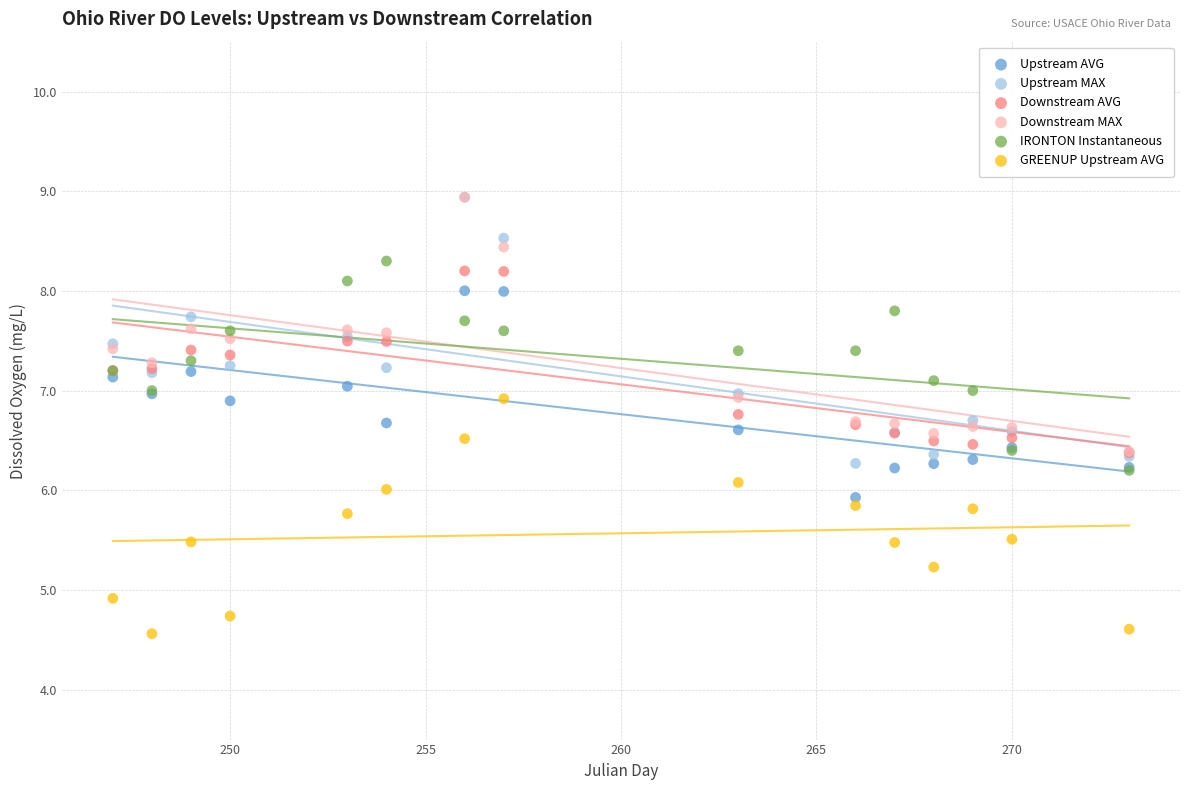

What are all the series names shown in the legend?

Upstream AVG, Upstream MAX, Downstream AVG, Downstream MAX, IRONTON Instantaneous, GREENUP Upstream AVG